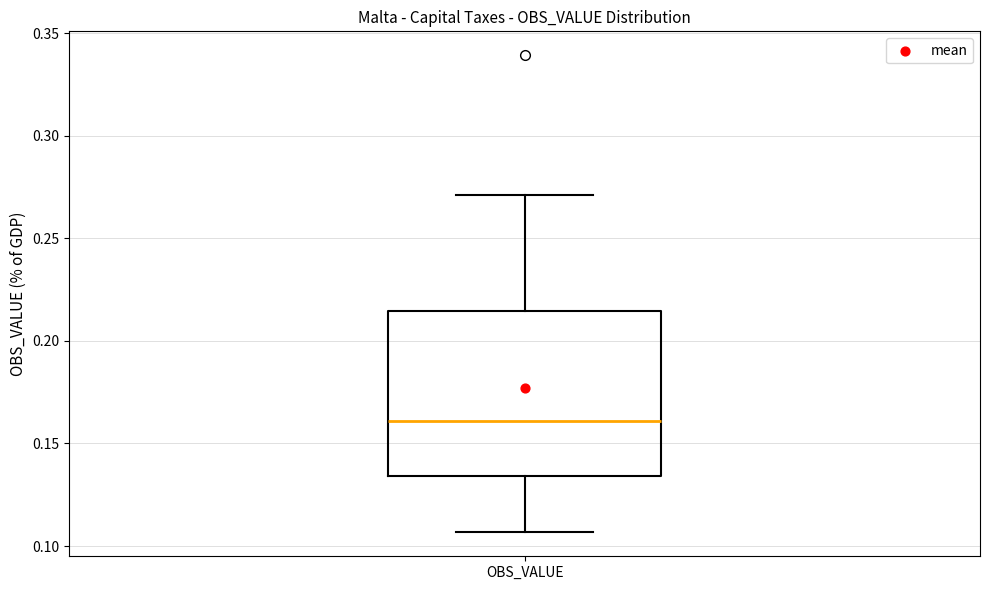

Transcribe this box plot: give where the median line is, the range the box spans, and where the two whiskers end, as read against the y-axis. The values are not printed on the chart, so give them approximately, as read against the axis.

median 0.160, box 0.135 to 0.215, whiskers 0.105 to 0.270